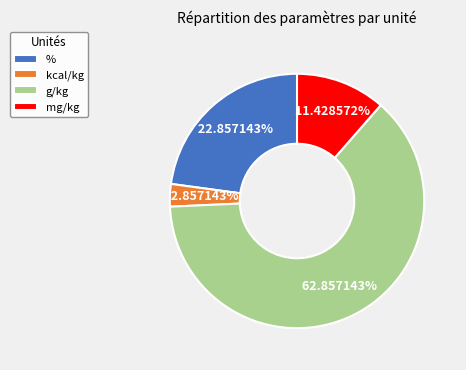

Rank the categories by value from highest to lowest.

g/kg, %, mg/kg, kcal/kg